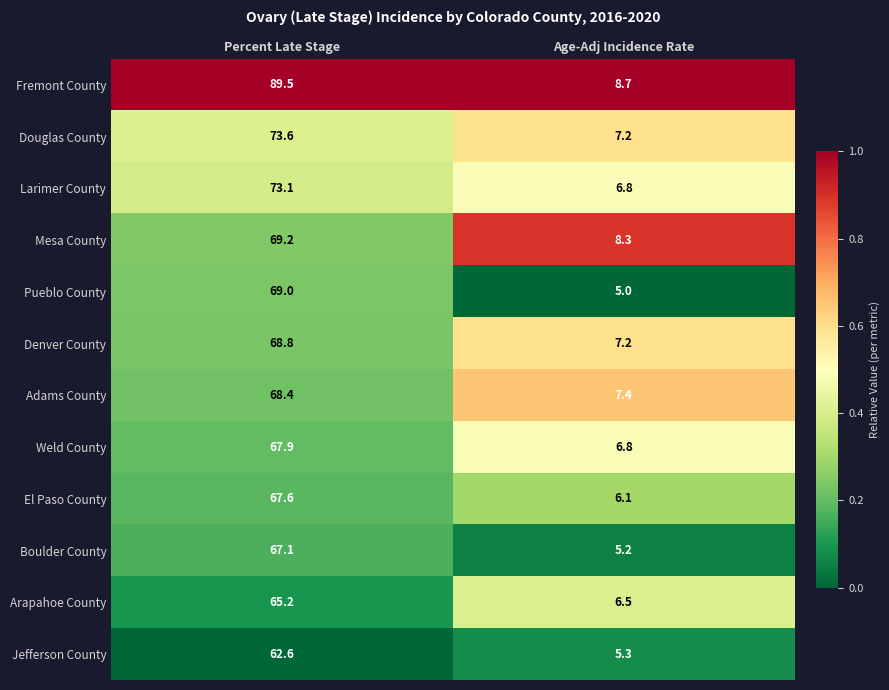

At which category does the chart reach its minimum across all series?

Age-Adj Incidence Rate